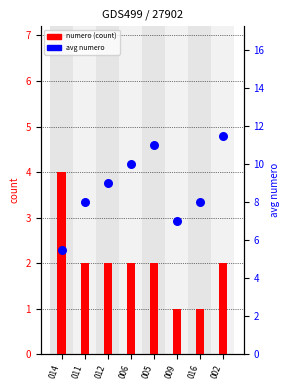

Which series reaches the minimum Y coordinate?

numero